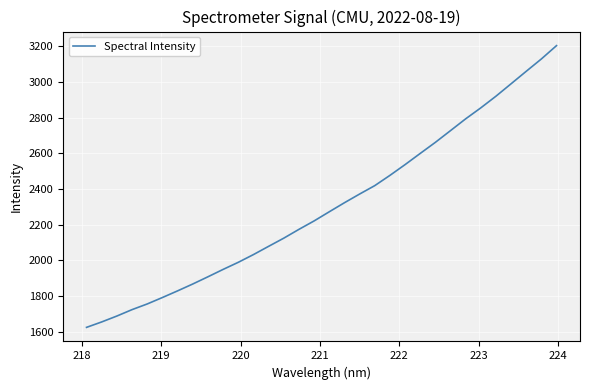

What is the smallest value displayed?

1624.1